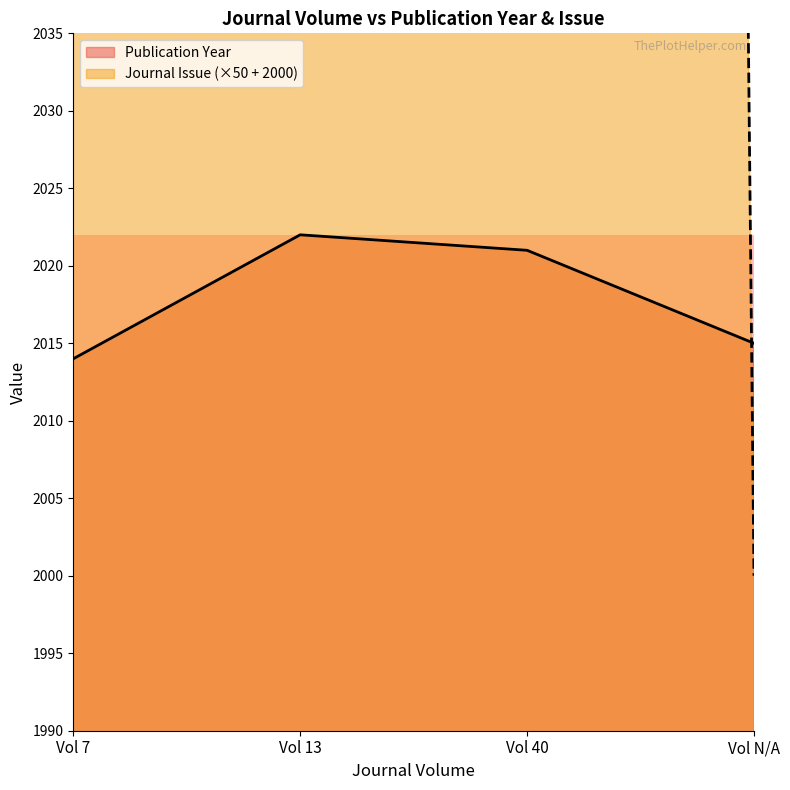

How many intersections are there between Journal Issue and Publication Year?

1